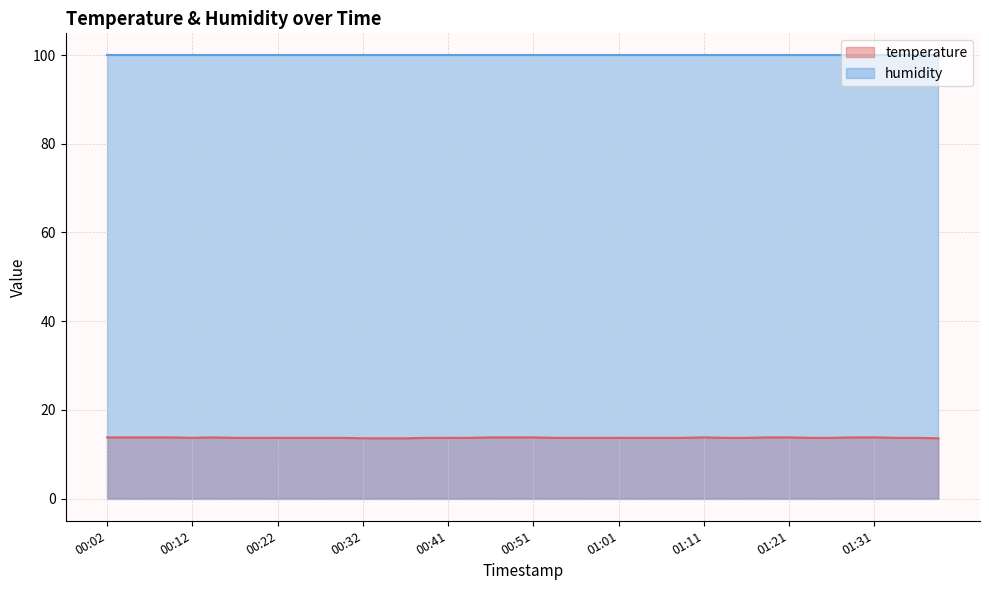

True or false: the data shows 20.4 at 01:01.

False